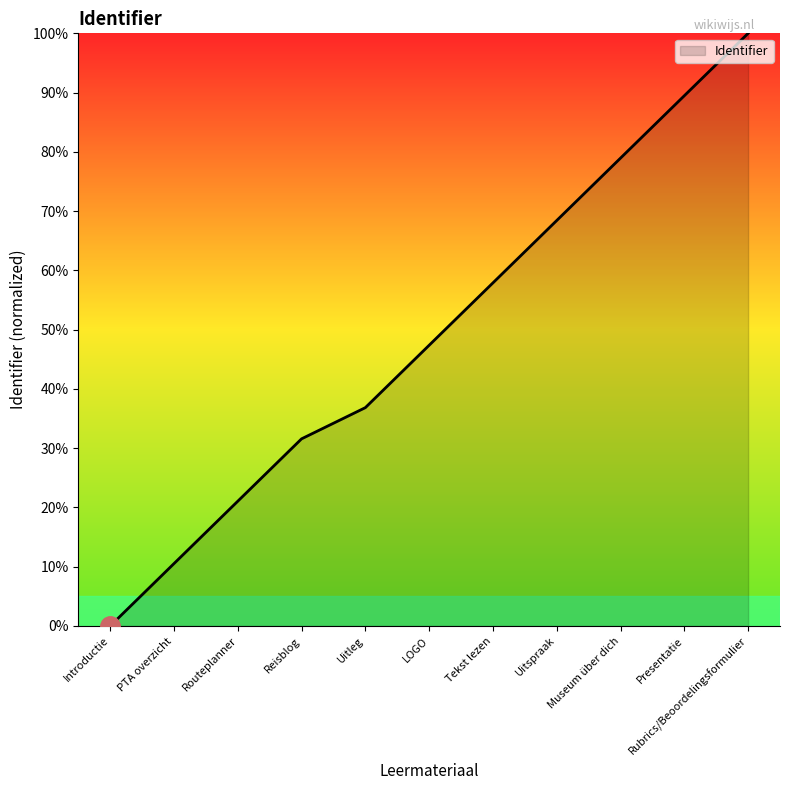

Count the number of categories in the chart.

11